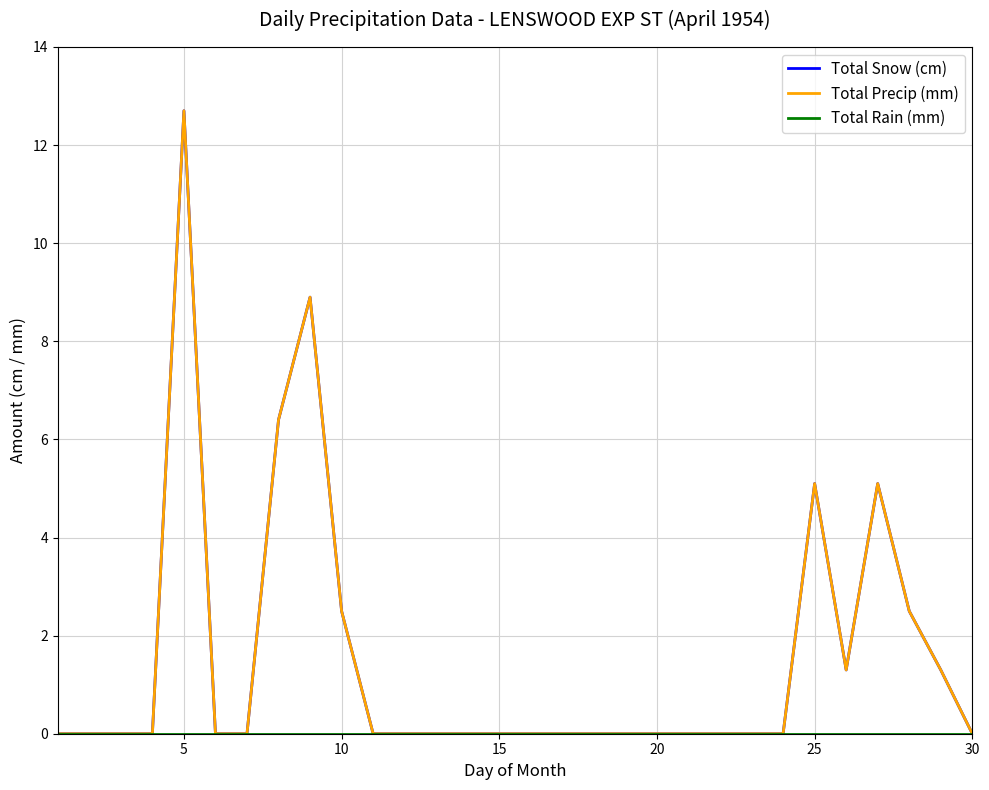

Does the chart display data point markers on the line(s)?

No